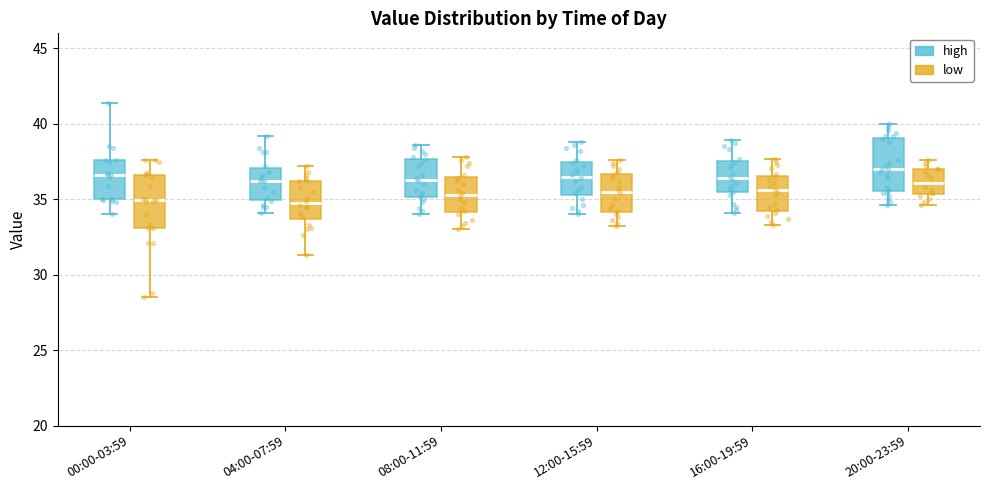

Reading left to right, read every box against the y-axis: the position of its median line, the range the box covers, and the ends of its whiskers. The values are not printed on the chart, so give them approximately, as read against the axis.

00:00-03:59 (high): median 36.5, box 35.0 to 37.5, whiskers 34.0 to 41.5
00:00-03:59 (low): median 35.0, box 33.0 to 36.5, whiskers 28.5 to 37.5
04:00-07:59 (high): median 36.0, box 35.0 to 37.0, whiskers 34.0 to 39.0
04:00-07:59 (low): median 35.0, box 33.5 to 36.0, whiskers 31.5 to 37.0
08:00-11:59 (high): median 36.5, box 35.0 to 37.5, whiskers 34.0 to 38.5
08:00-11:59 (low): median 35.5, box 34.0 to 36.5, whiskers 33.0 to 38.0
12:00-15:59 (high): median 36.5, box 35.5 to 37.5, whiskers 34.0 to 39.0
12:00-15:59 (low): median 35.5, box 34.0 to 36.5, whiskers 33.0 to 37.5
16:00-19:59 (high): median 36.5, box 35.5 to 37.5, whiskers 34.0 to 39.0
16:00-19:59 (low): median 35.5, box 34.5 to 36.5, whiskers 33.5 to 37.5
20:00-23:59 (high): median 37.0, box 35.5 to 39.0, whiskers 34.5 to 40.0
20:00-23:59 (low): median 36.0, box 35.5 to 37.0, whiskers 34.5 to 37.5